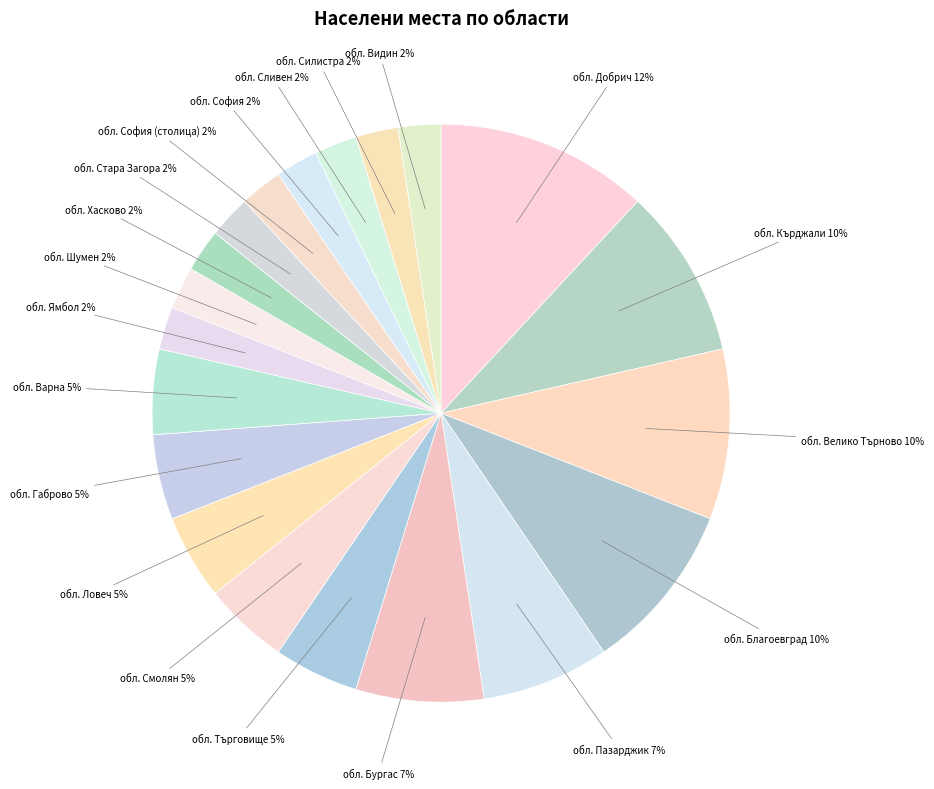

True or false: обл. Пазарджик accounts for 7% of the total.

True